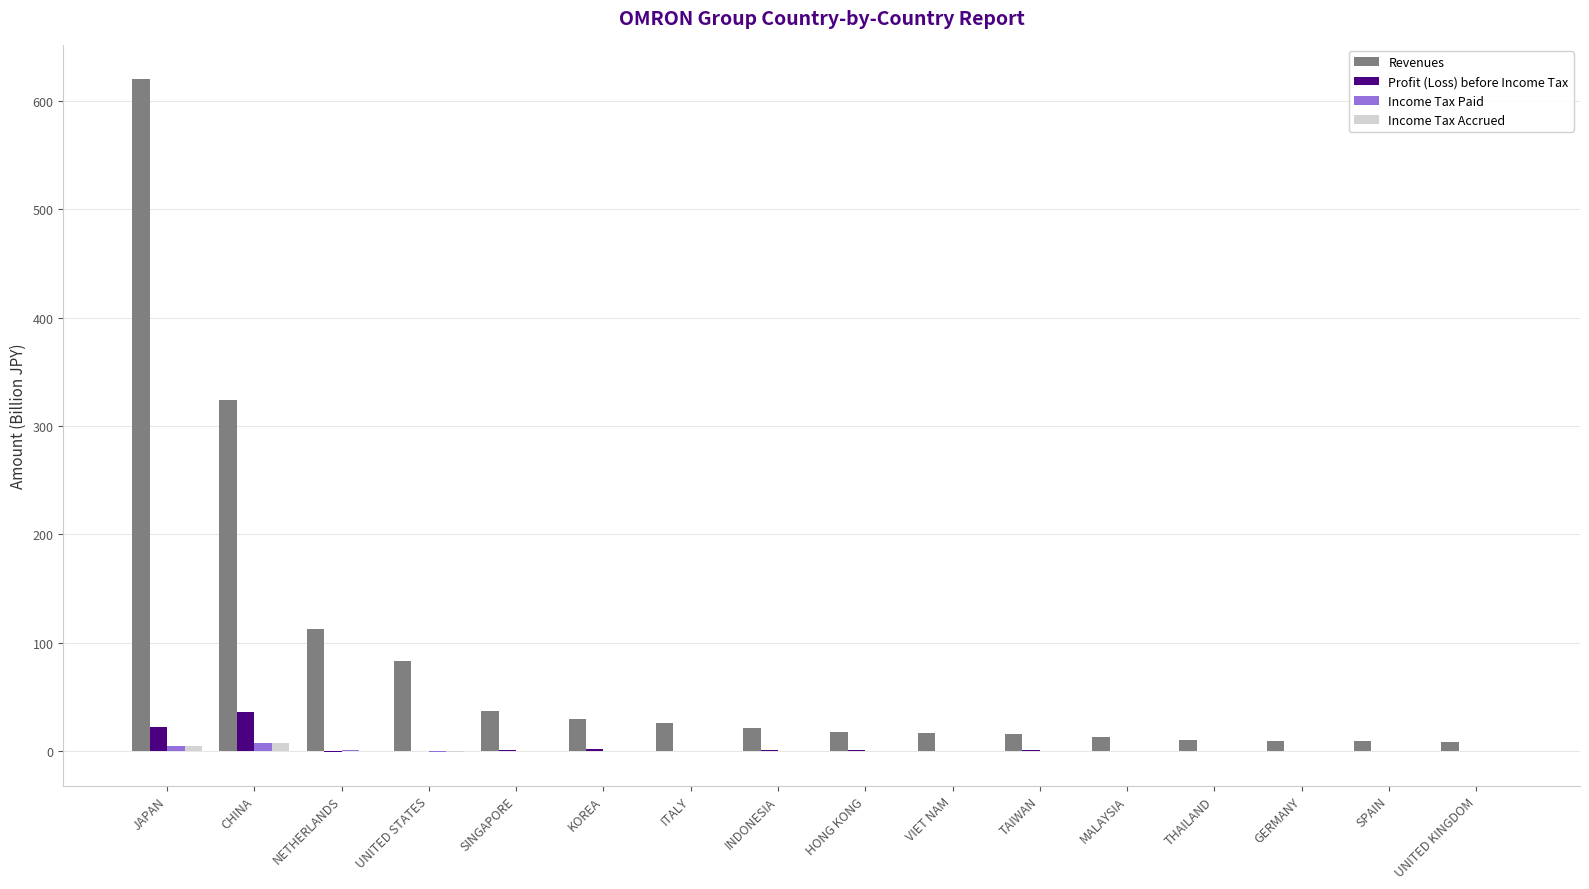

The Profit (Loss) before Income Tax series shows 0.0 at VIET NAM. True or false?

True